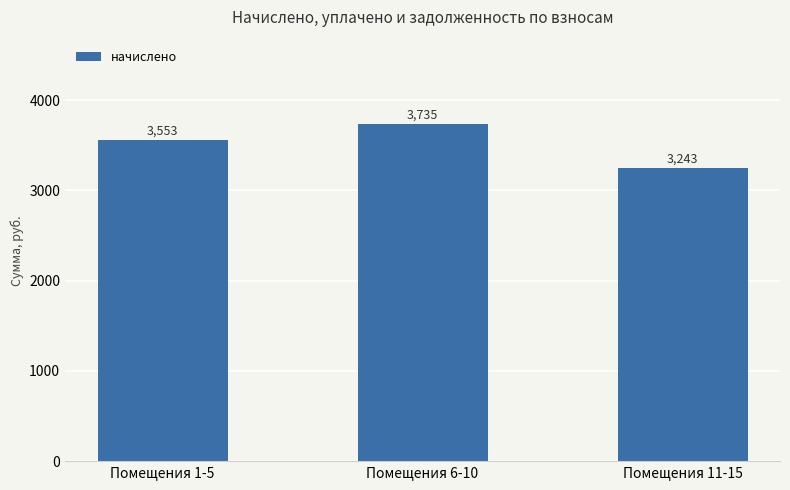

List the labels in order of value, largest first.

Помещения 6-10, Помещения 1-5, Помещения 11-15